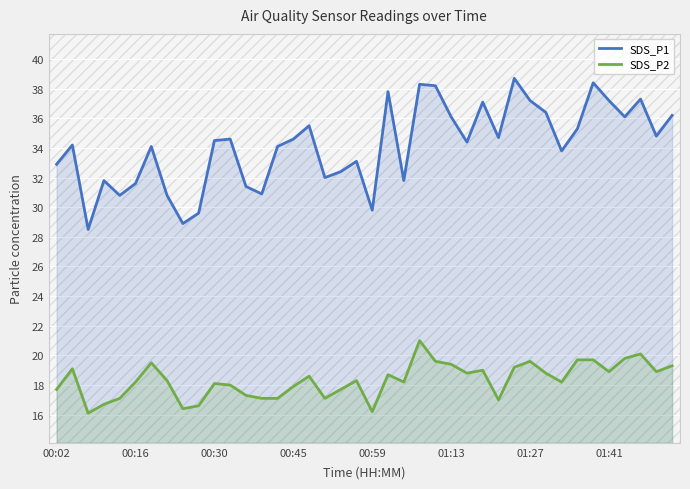

How many series are shown in this chart?

2